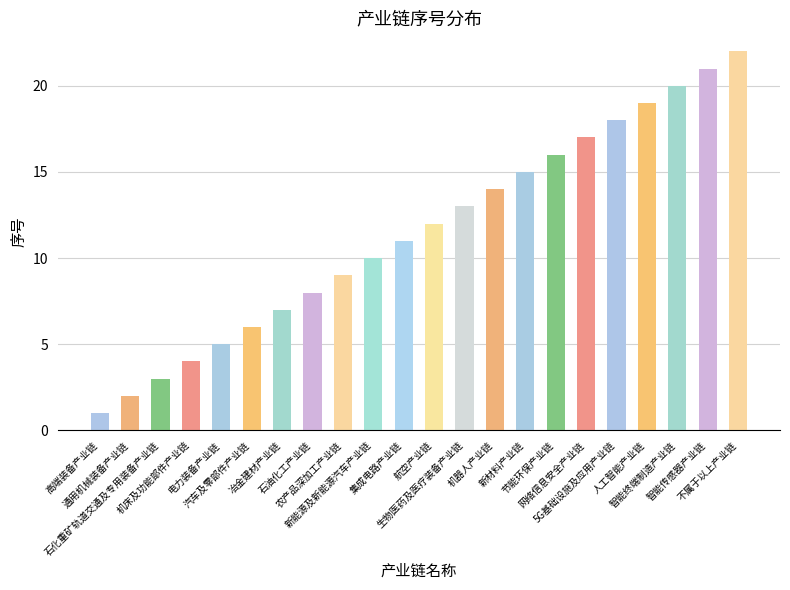

Are the bars horizontal?

No